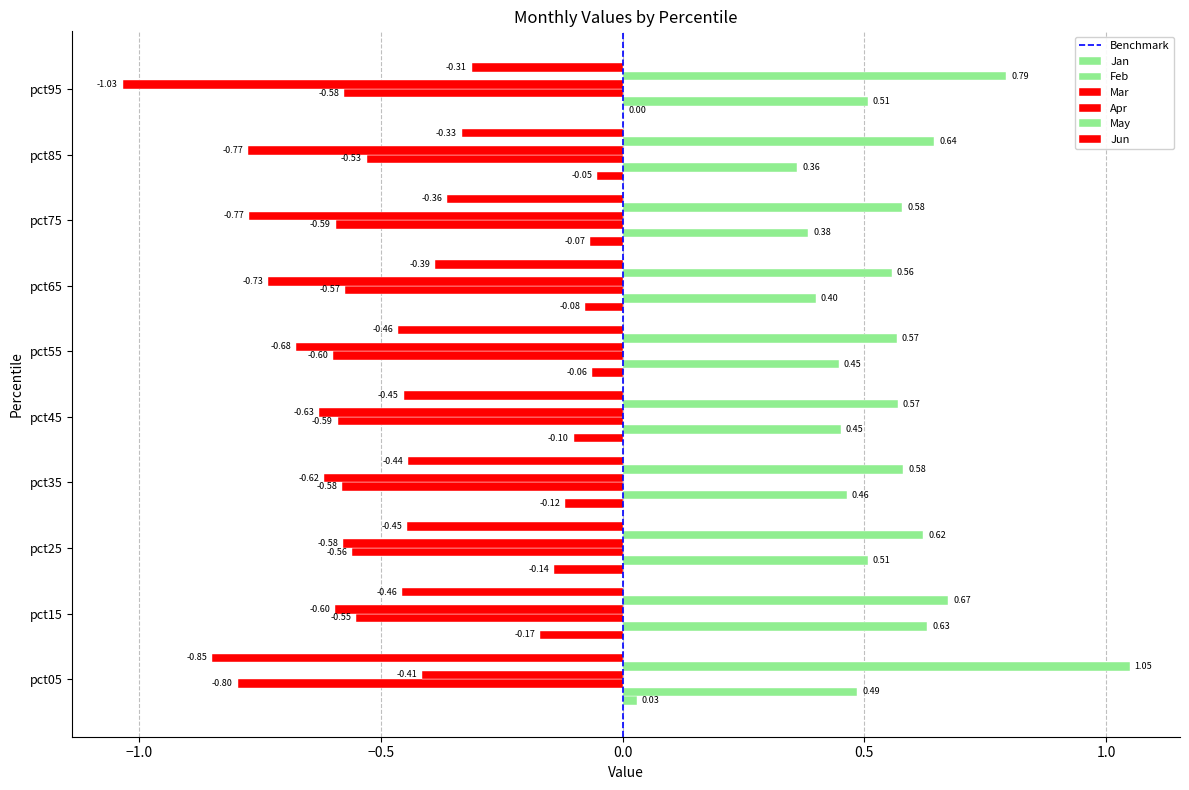

The Jun series shows -0.4 at pct25. True or false?

True